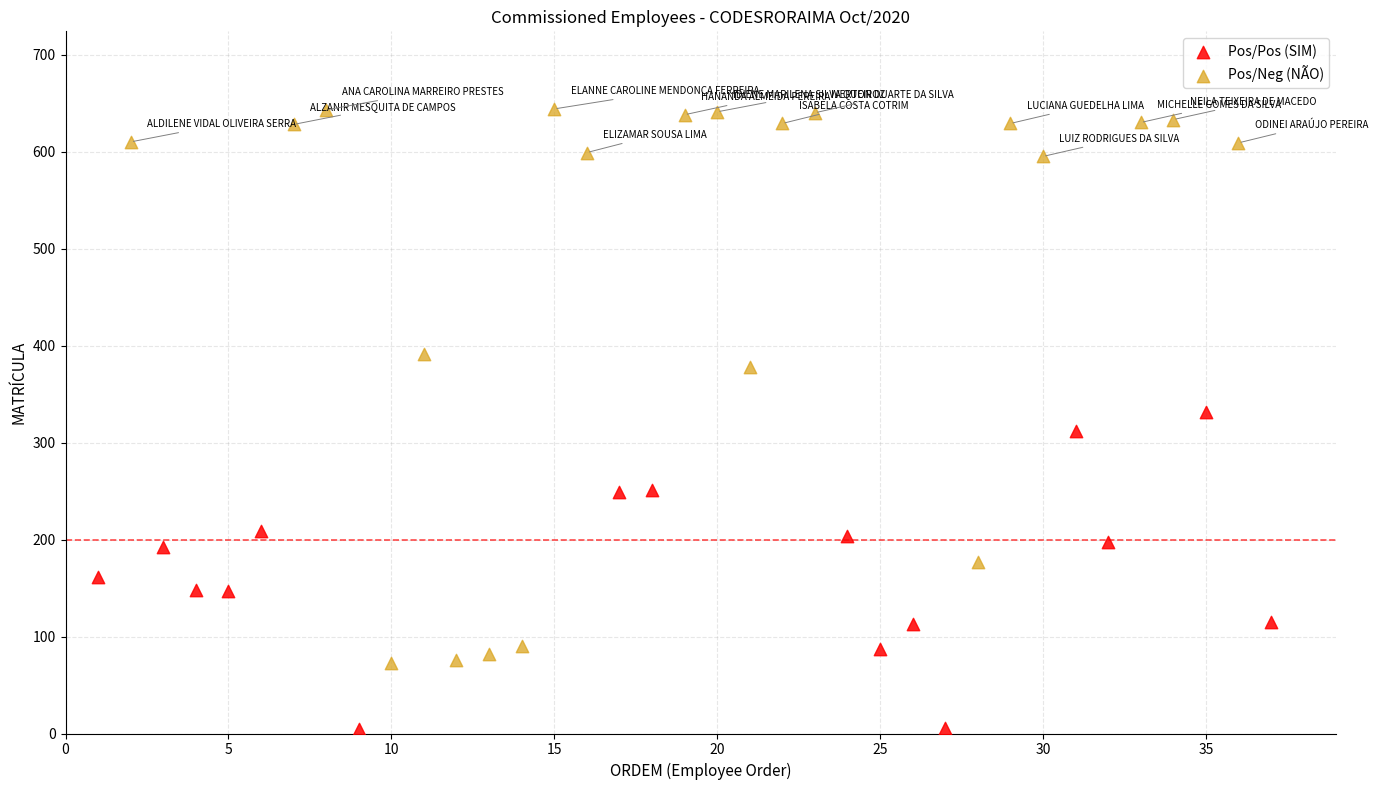

Which series contains the highest Y value?

Pos/Neg (NÃO)